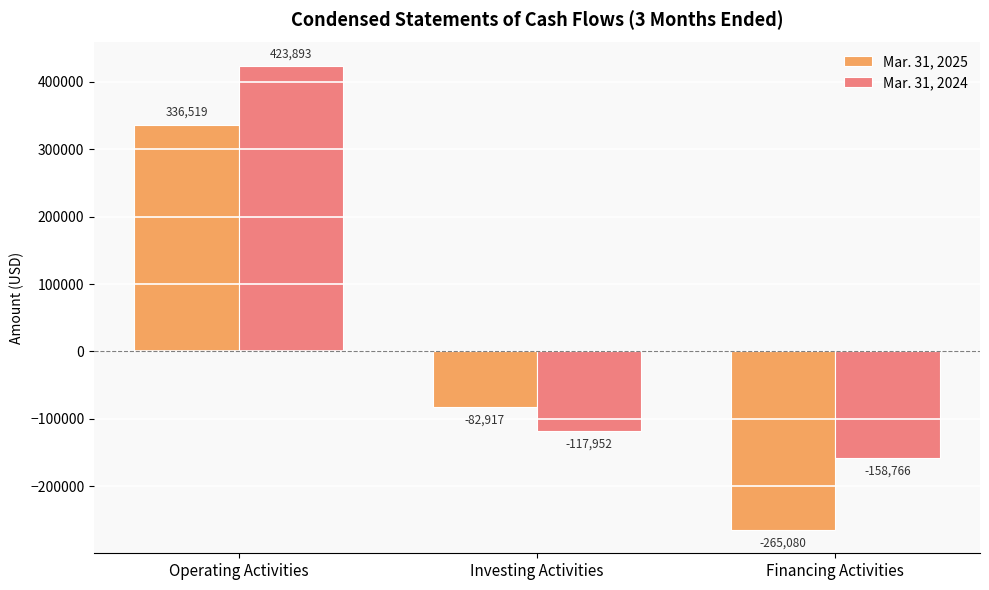

Reading left to right, list all the values displayed in this chart.

Mar. 31, 2025: Operating Activities=336519	Investing Activities=-82917	Financing Activities=-265080
Mar. 31, 2024: Operating Activities=423893	Investing Activities=-117952	Financing Activities=-158766